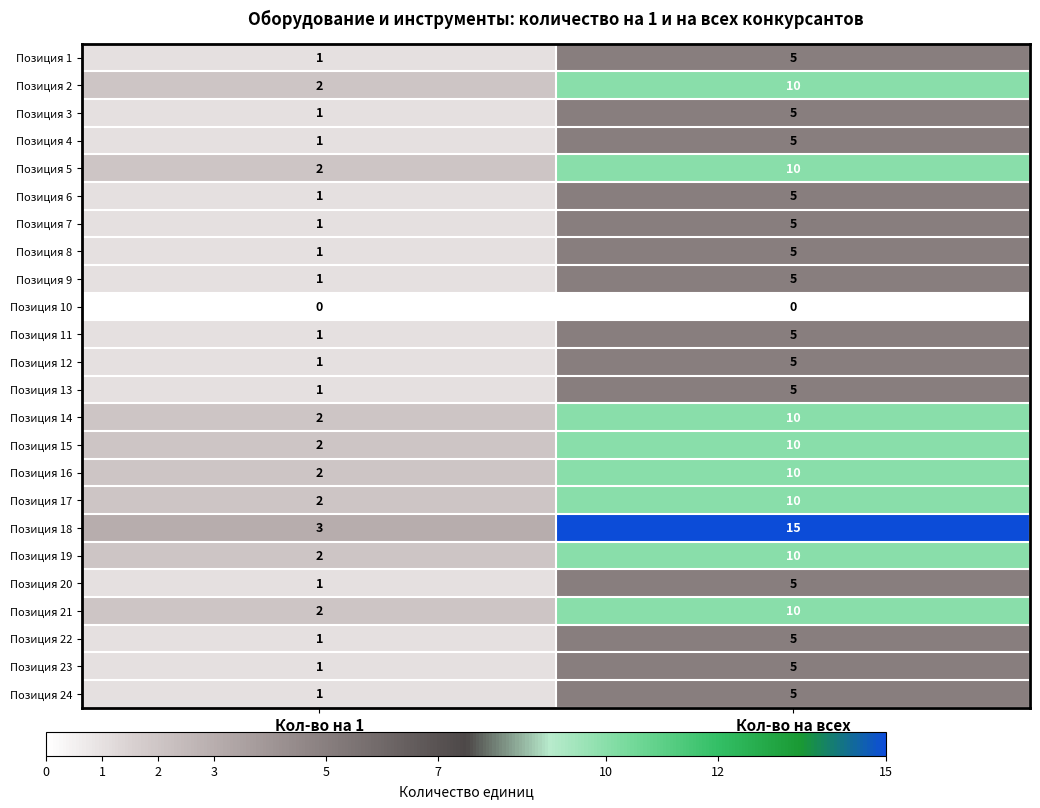

At which label is Позиция 3 closest to 3?

Кол-во на 1